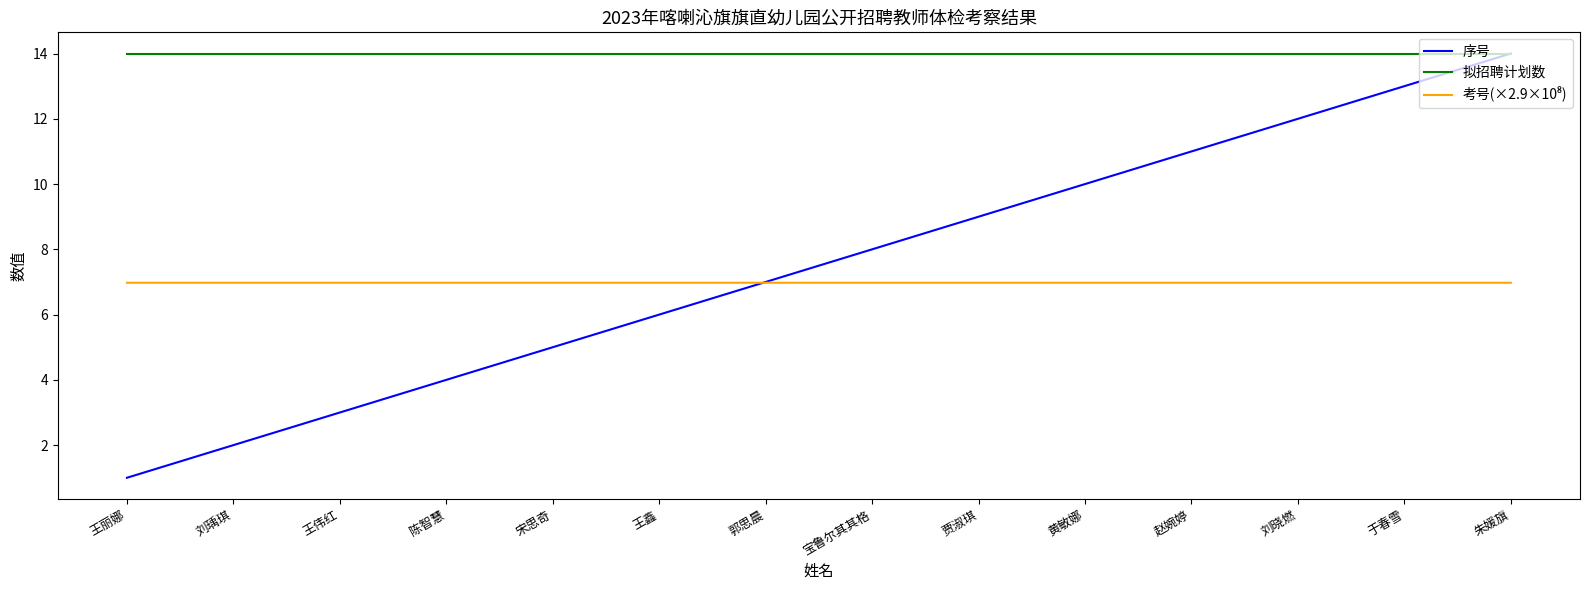

What position from the right is 于春雪?

2